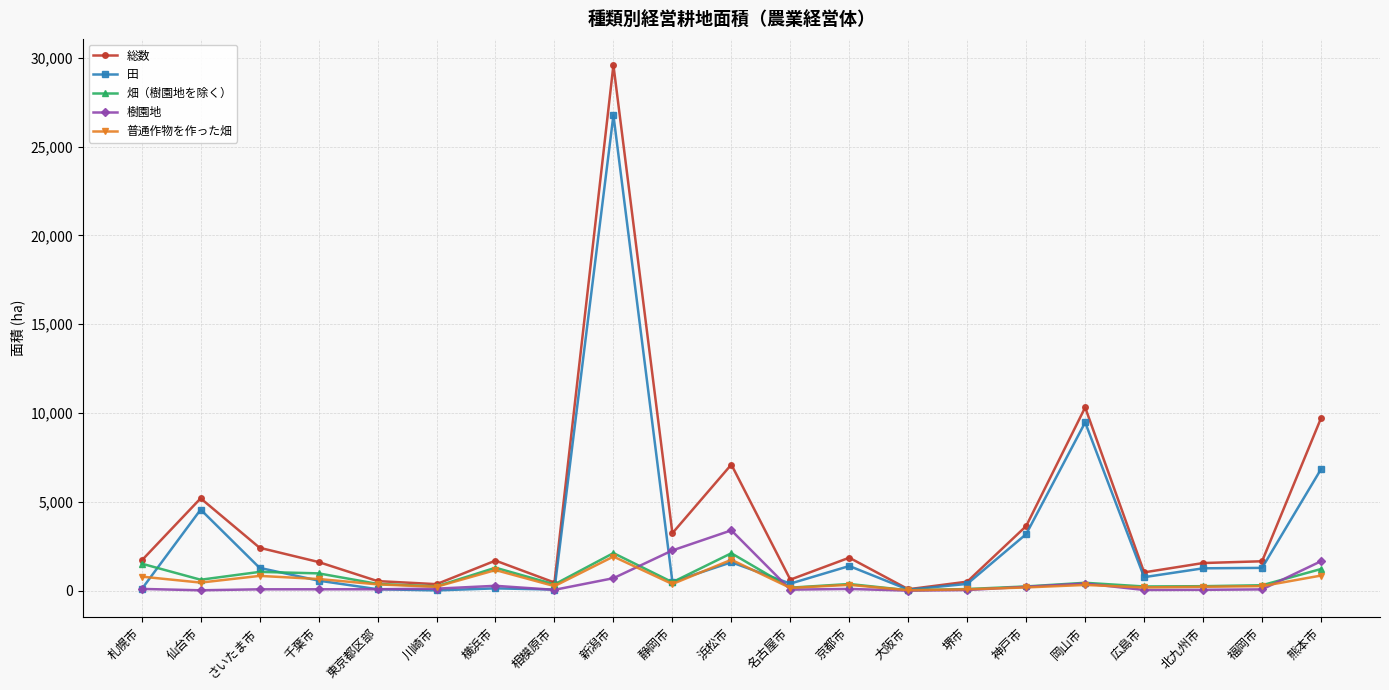

Read the 樹園地 value at 川崎市.

112